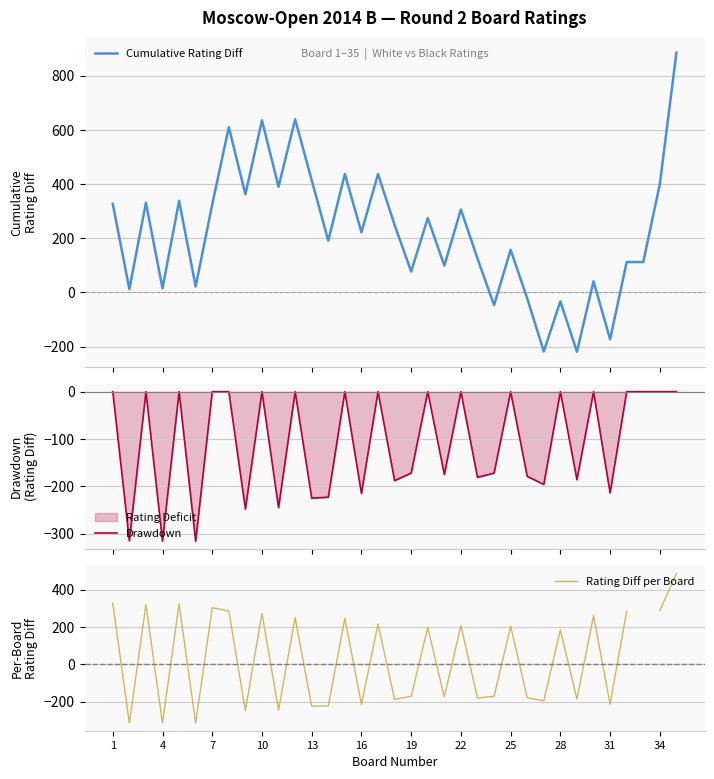

Count the number of data series in this chart.

3